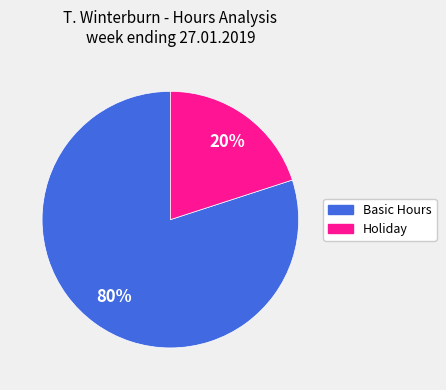

How many slices are in this pie chart?

2